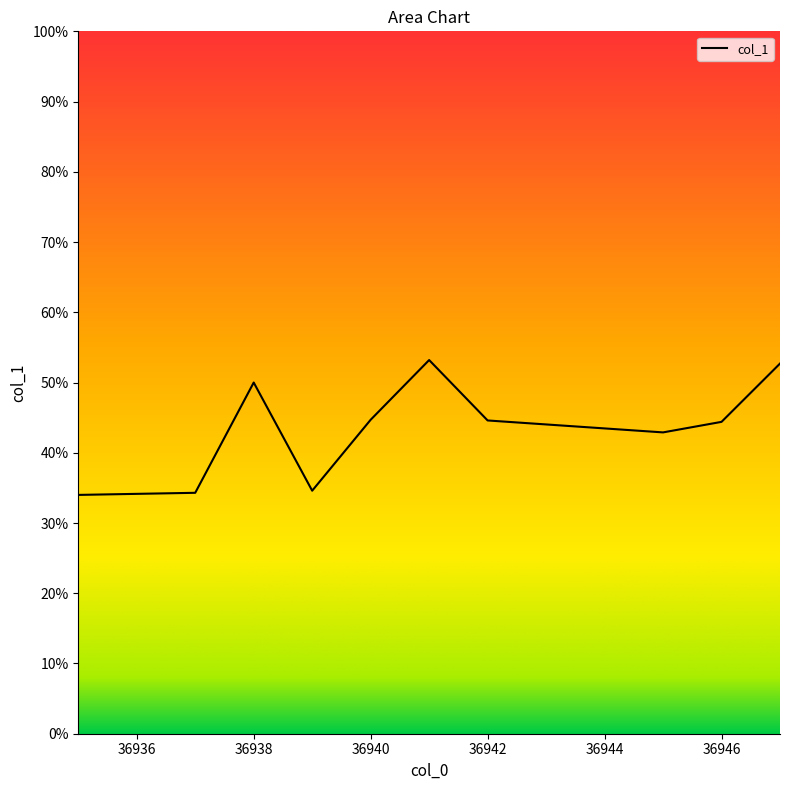

Reading left to right, extract all data points from this chart.

0.3	0.3	0.5	0.3	0.4	0.5	0.4	0.4	0.4	0.5